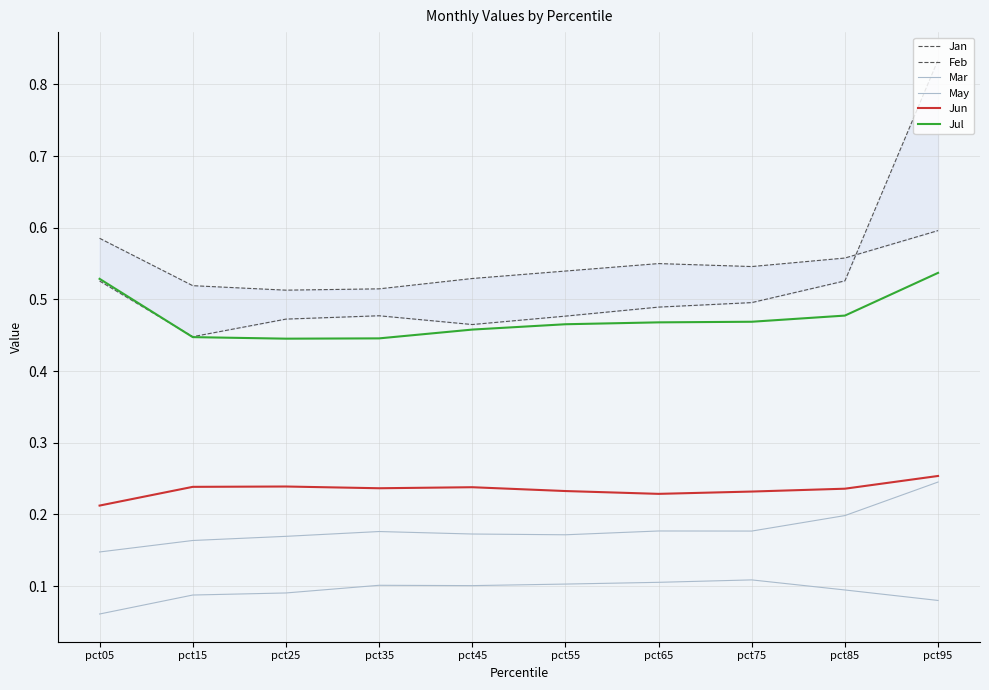

How many lines are shown in the chart?

6